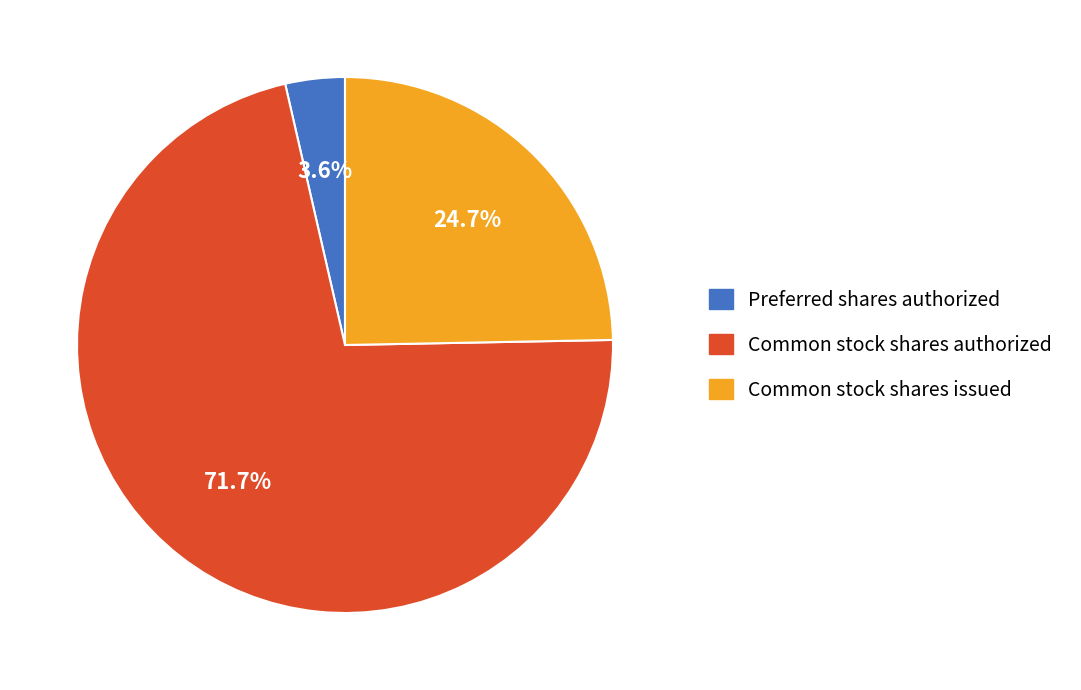

Which has a higher value, Preferred shares authorized or Common stock shares authorized?

Common stock shares authorized